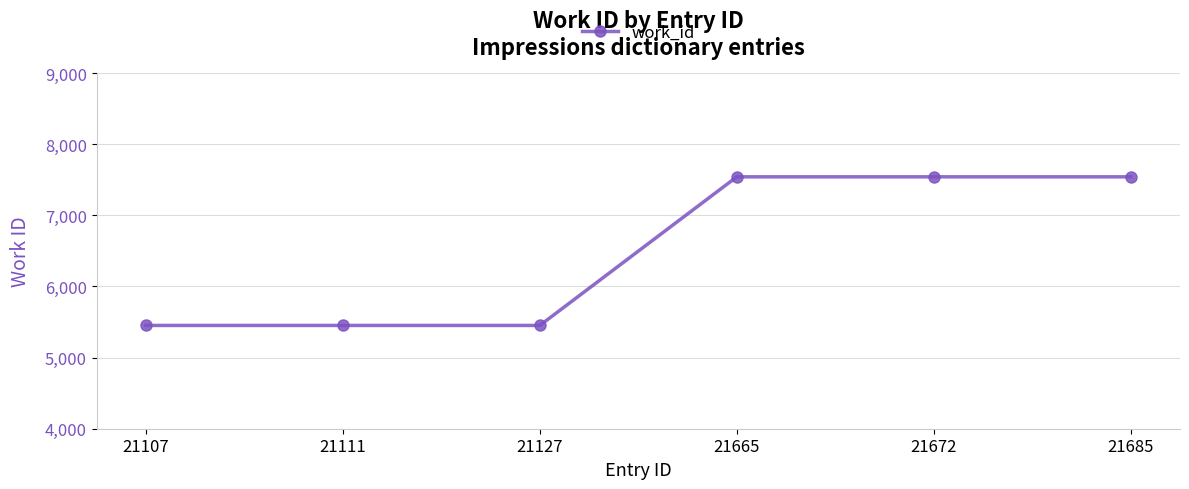

The chart shows a value of 2370 at 21107. True or false?

False